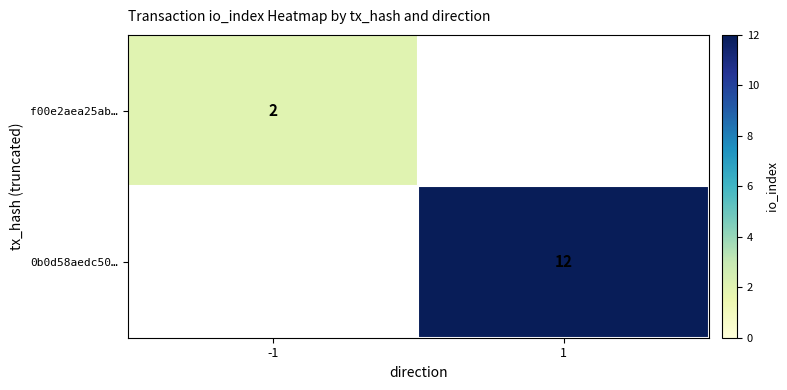

The value of f00e2aea25ab… at -1 is 2. True or false?

True